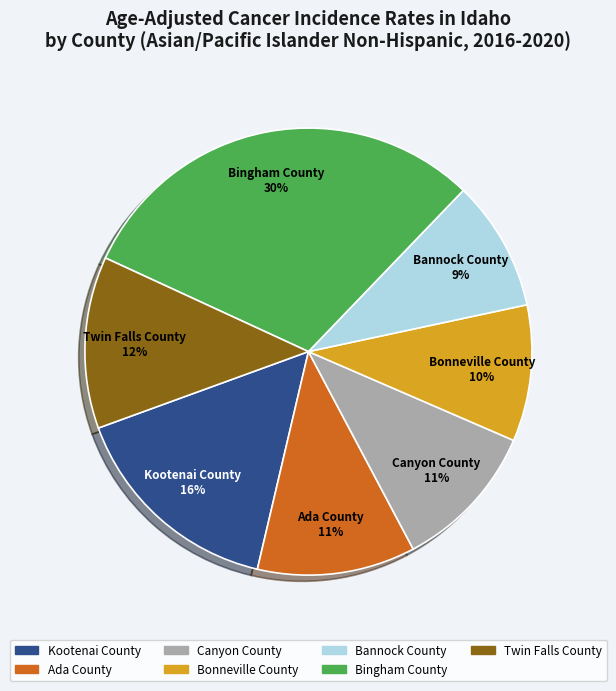

Which has a higher value, Ada County or Bonneville County?

Ada County